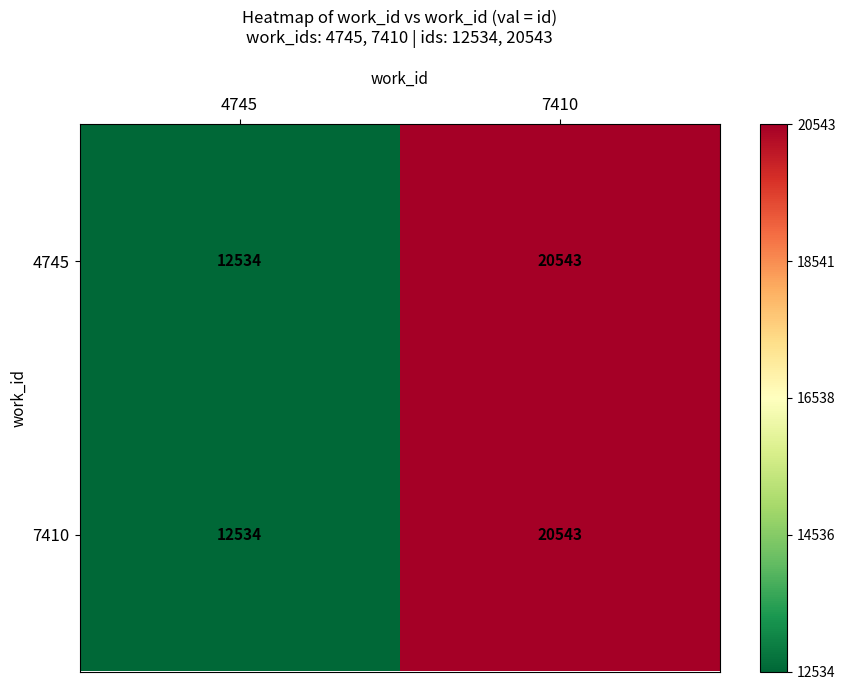

Rank the categories by 4745 value from highest to lowest.

7410, 4745